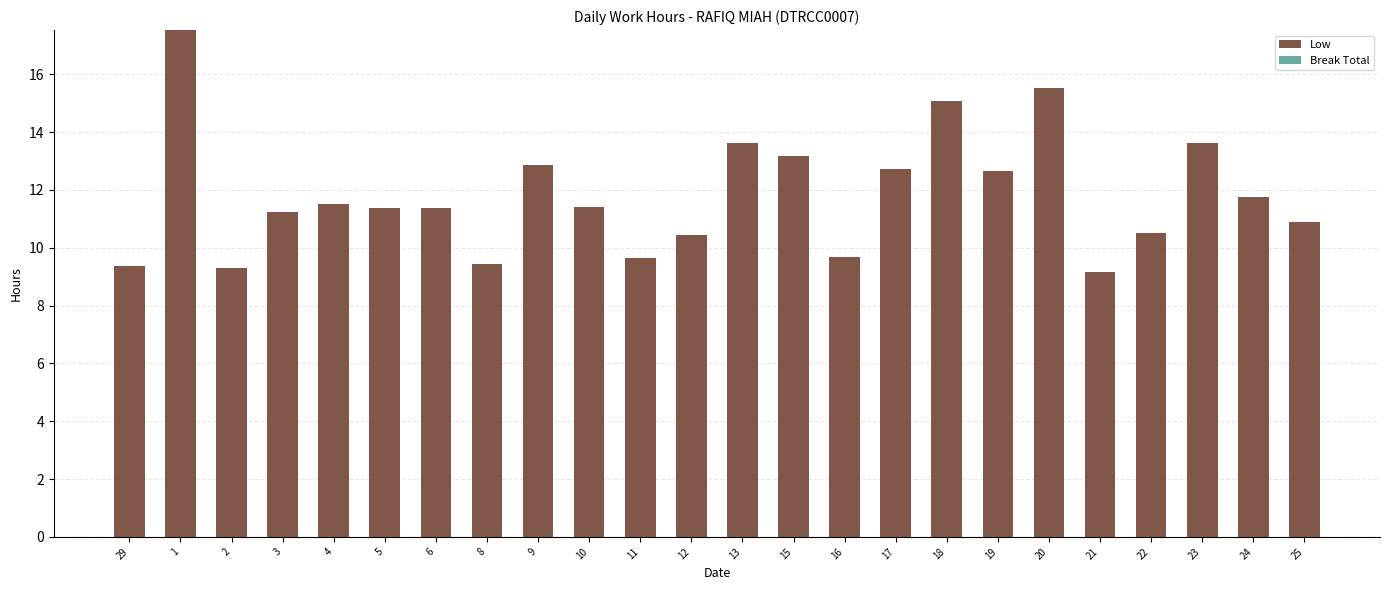

How many bars are there in total?

24